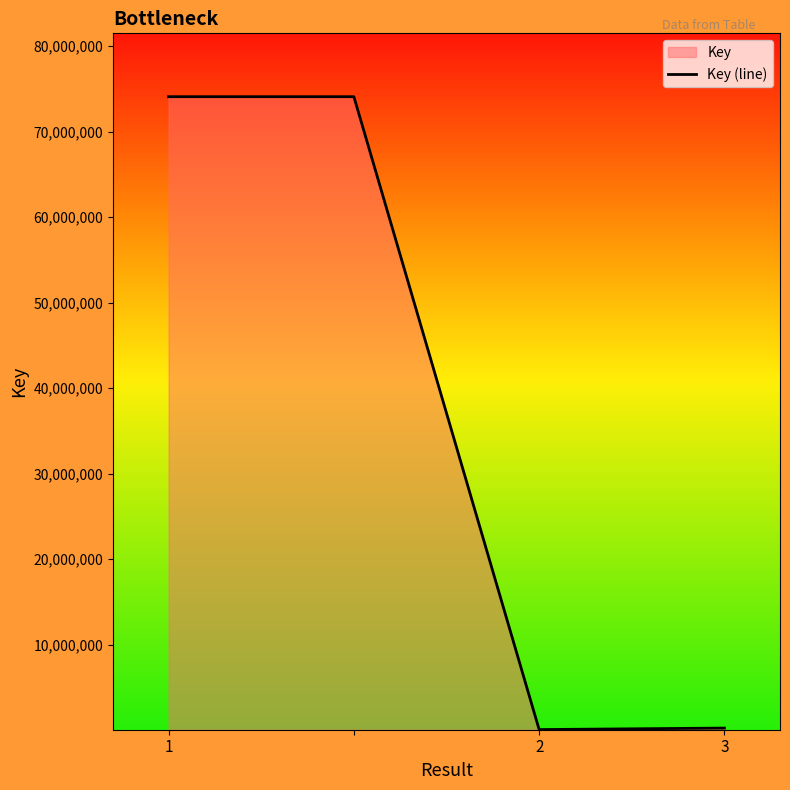

Reading right to left, list all the values displayed in this chart.

257985	82547	74076821	74076821